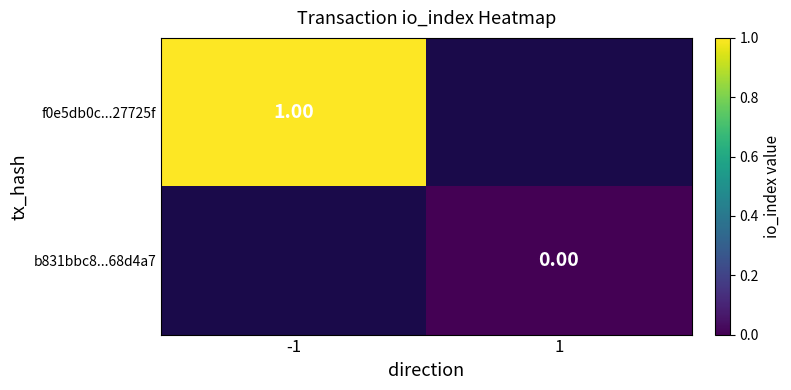

Is the value of b831bbc8...68d4a7 at -1 greater than the value of f0e5db0c...27725f at -1?

No